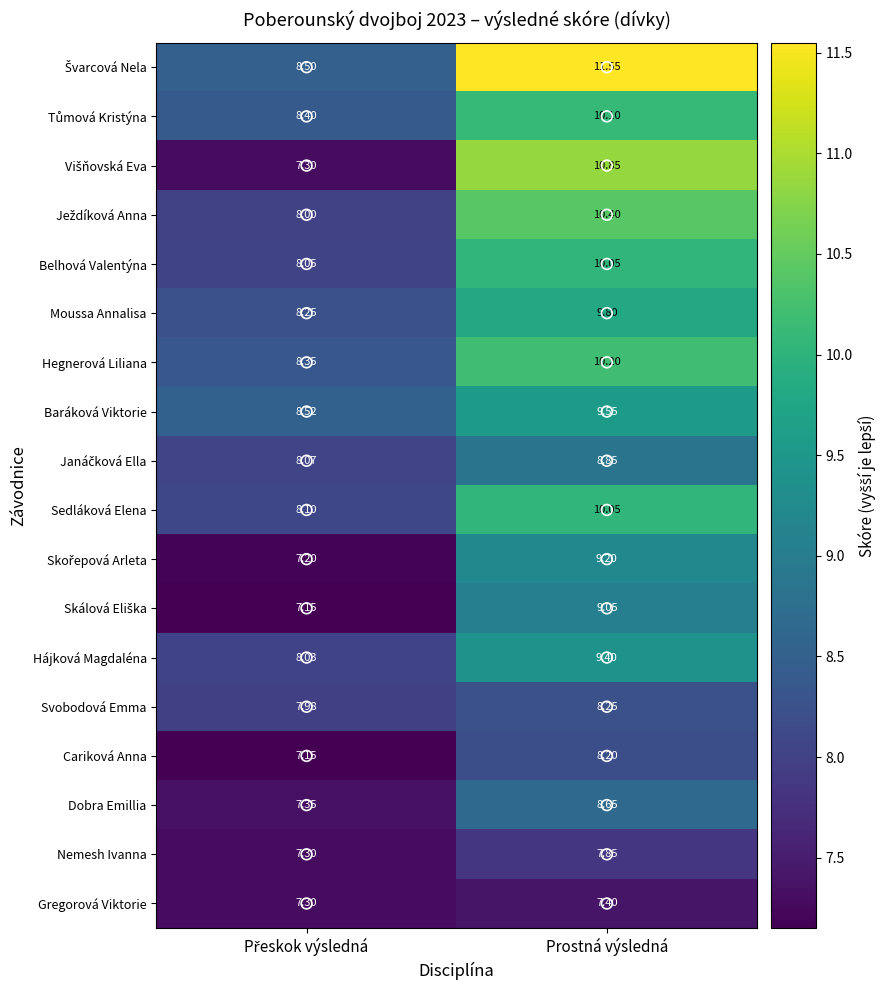

At which label does Dobra Emillia first exceed 8?

Prostná výsledná